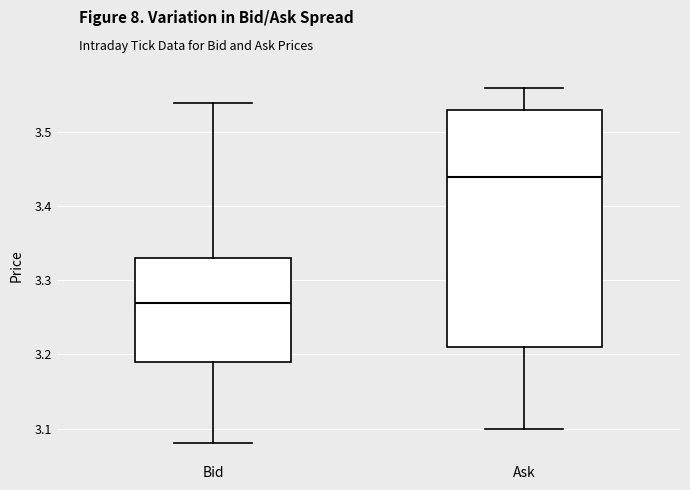

Comparing the boxes themselves (not the whiskers), which one is the tallest?

Ask